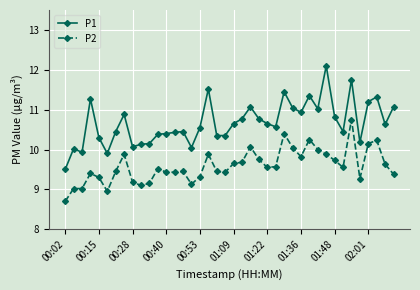

Which series has the largest total across all categories?

P1